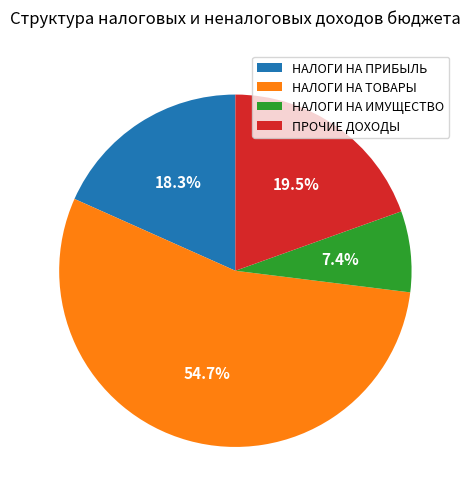

Rank the categories by value from highest to lowest.

НАЛОГИ НА ТОВАРЫ, ПРОЧИЕ ДОХОДЫ, НАЛОГИ НА ПРИБЫЛЬ, НАЛОГИ НА ИМУЩЕСТВО